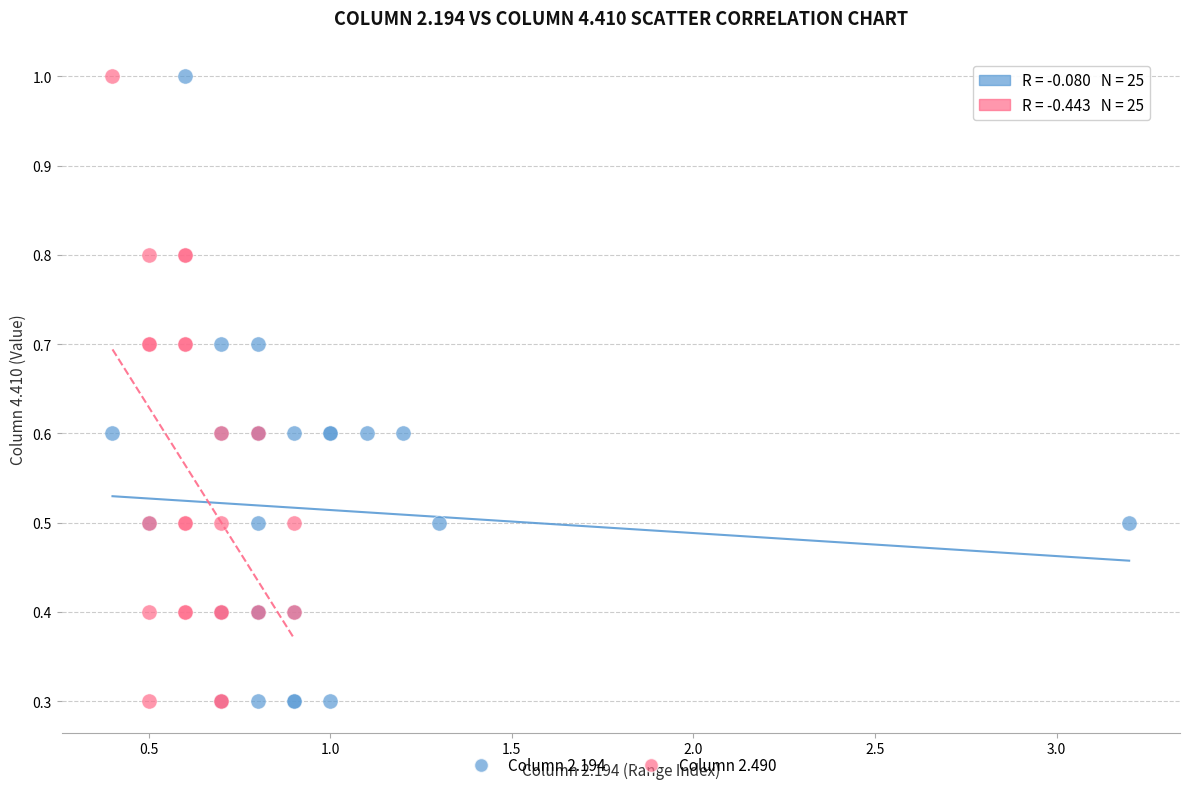

What are all the series names shown in the legend?

Column 2.194, Column 2.490